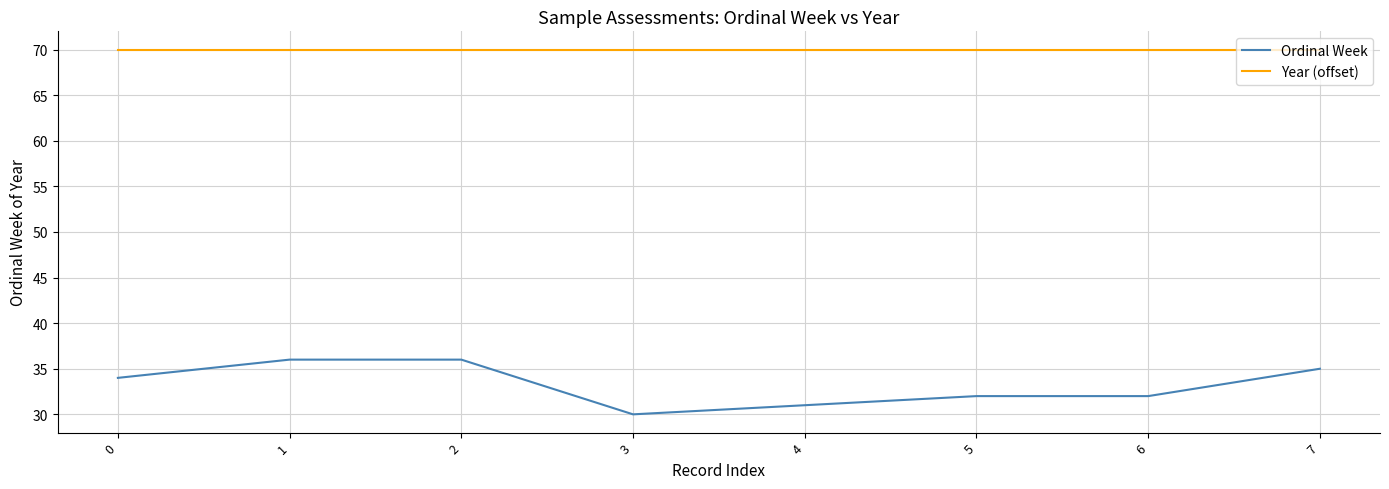

What is the greatest value displayed?

70